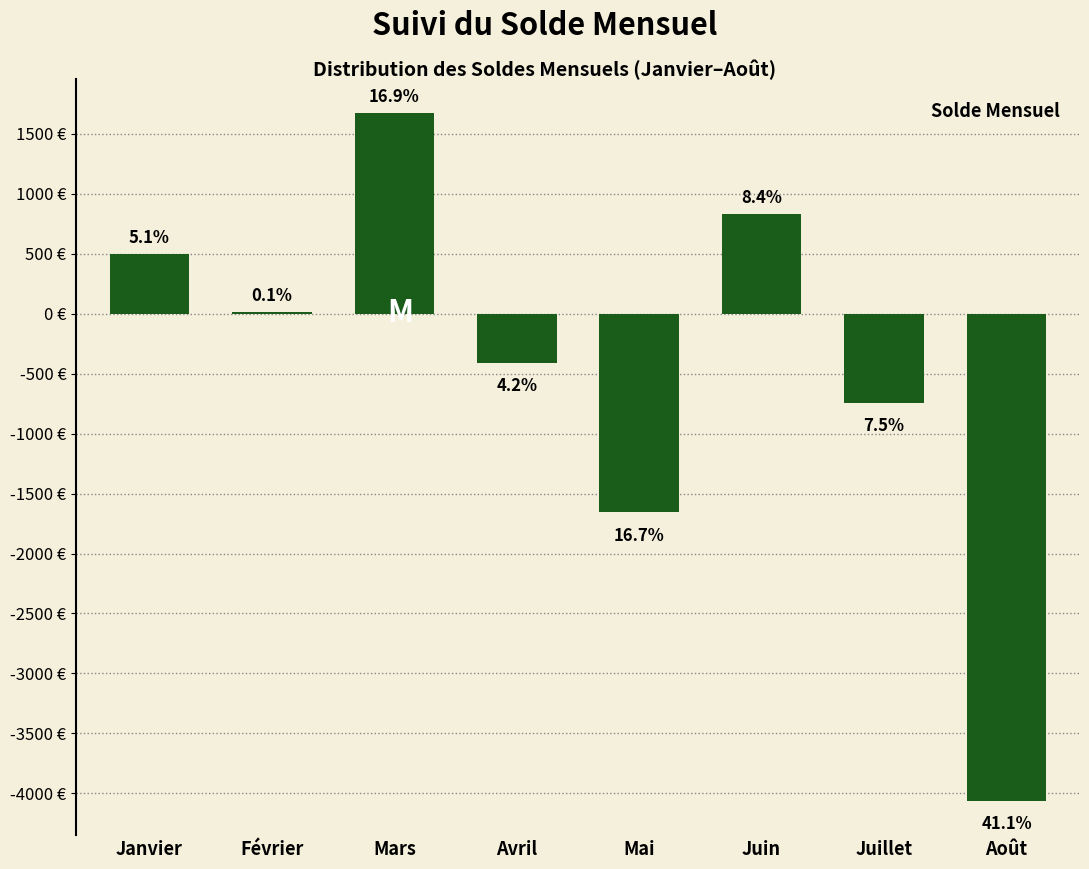

Are the bars horizontal?

No